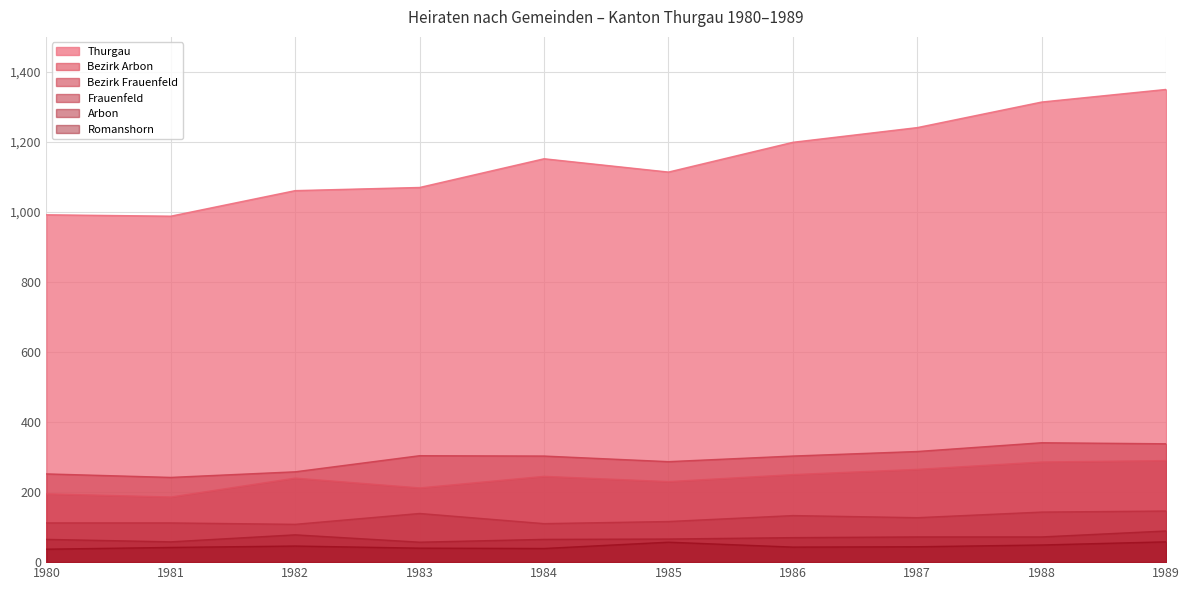

What is the lowest value of the Romanshorn series?

37